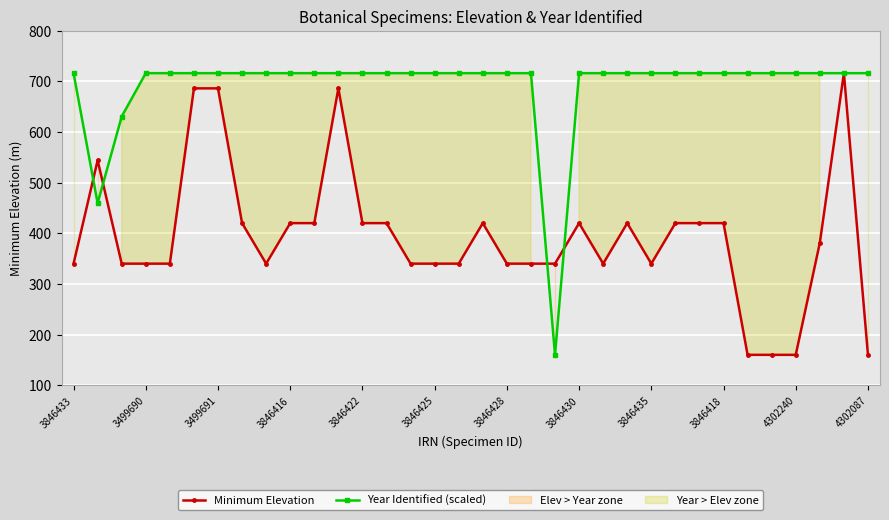

In Minimum Elevation, how many points are higher than both neighbors (excluding endpoints)?

6